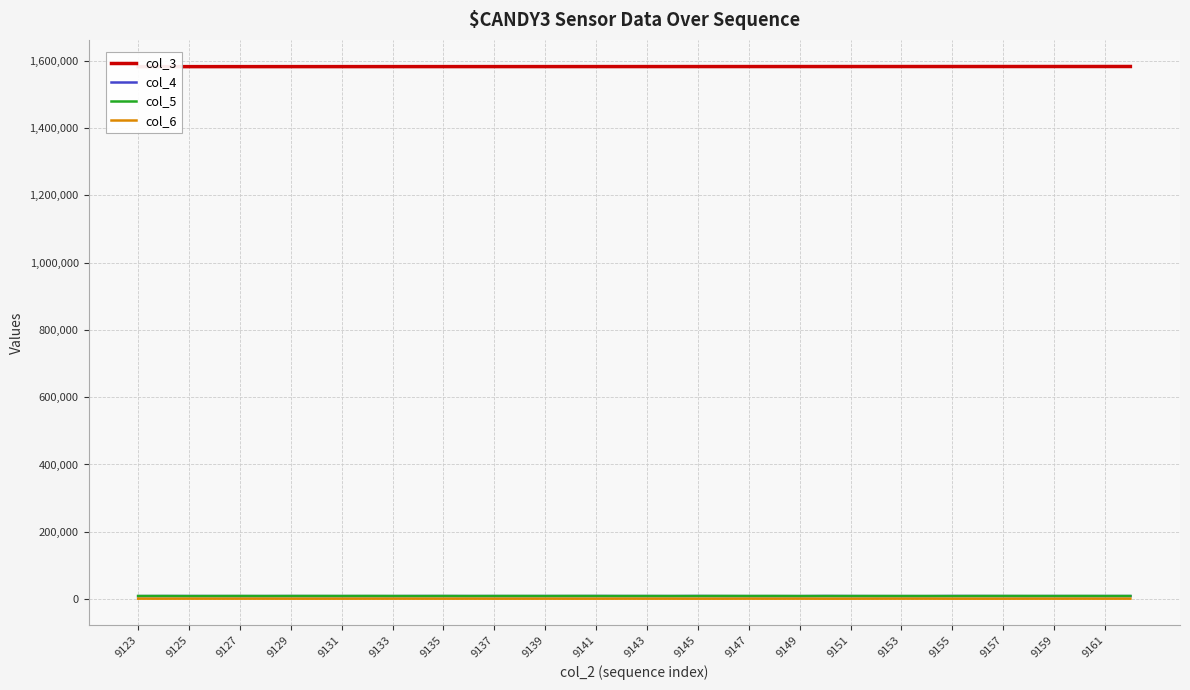

What are all the series names shown in the legend?

col_3, col_4, col_5, col_6